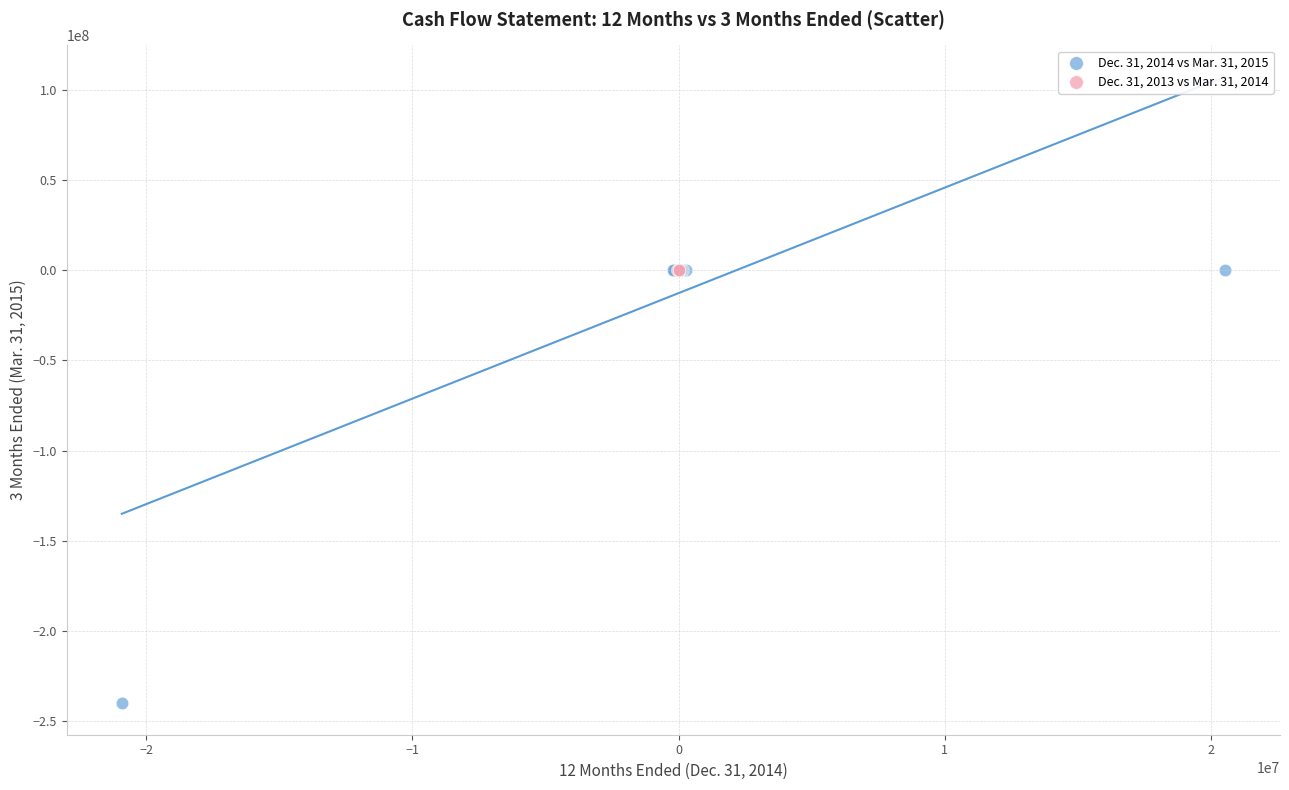

Which series contains the lowest Y value?

Dec. 31, 2014 vs Mar. 31, 2015